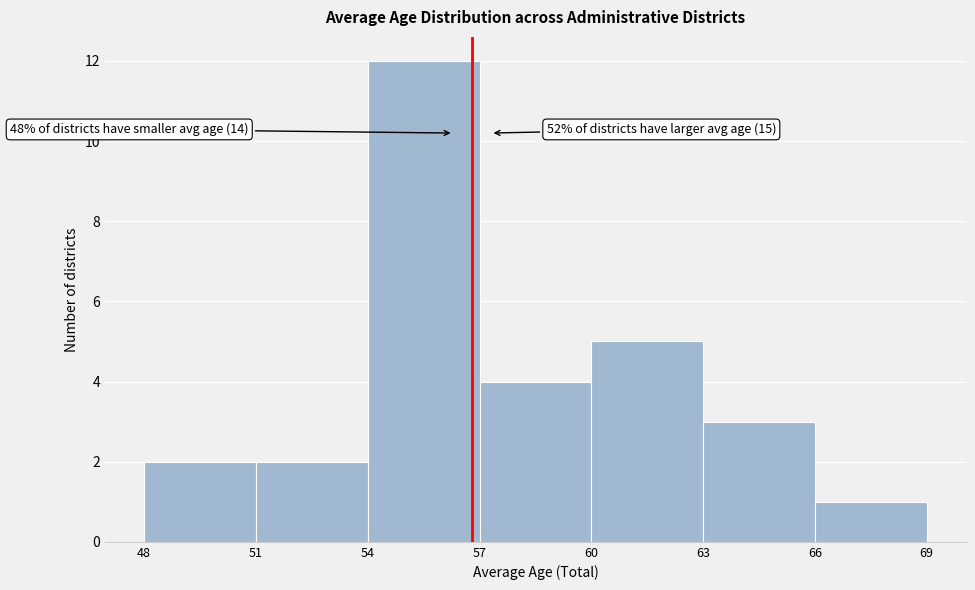

Over which range of the x-axis is the bar tallest?

54 to 57